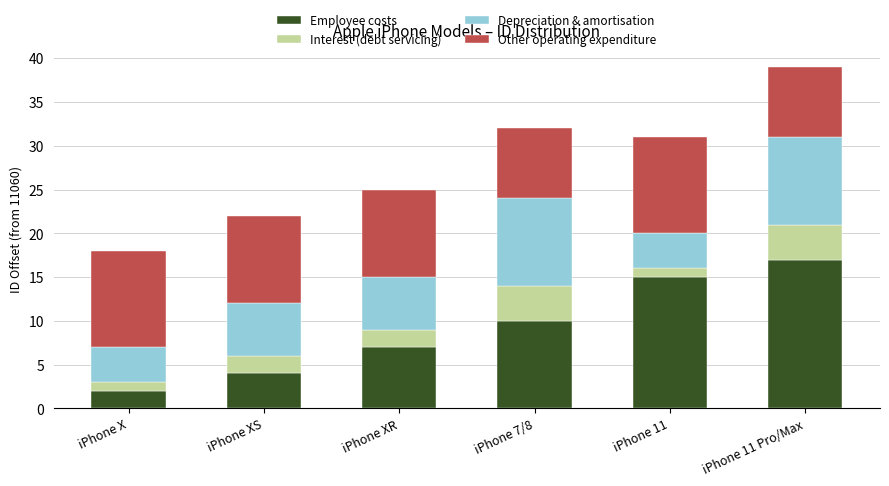

At which label does Employee costs reach its minimum?

iPhone X